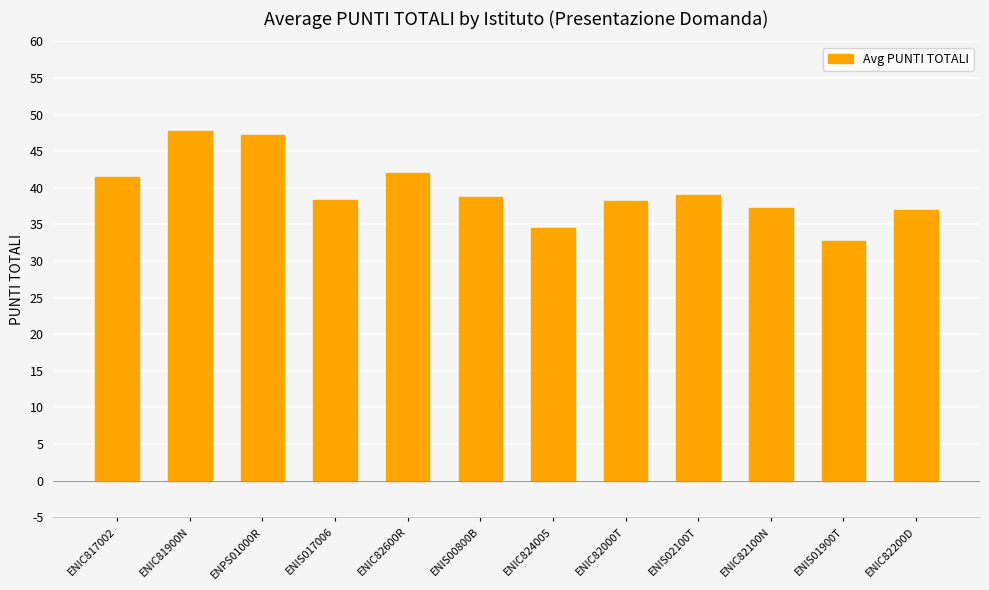

What is the label of the 2nd bar from the left?

ENIC81900N